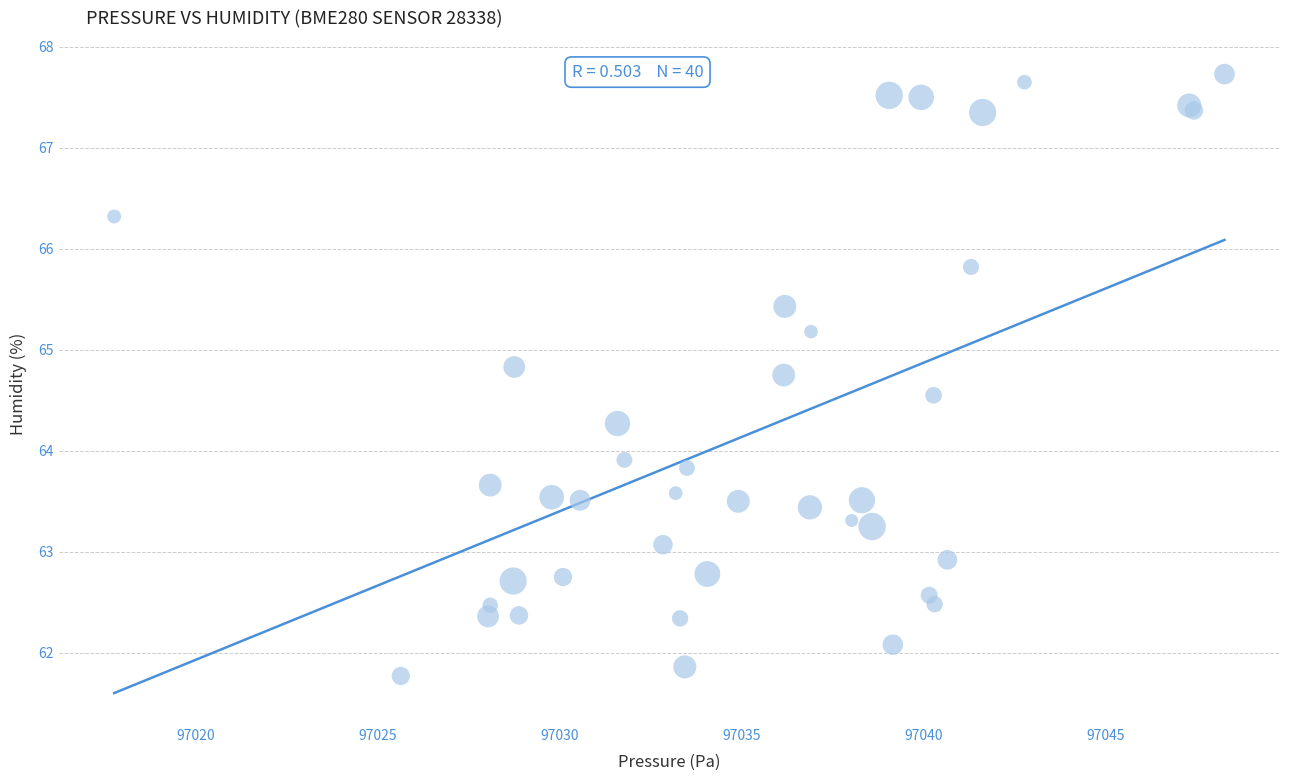

What Y value in the scatter plot is closest to 64?

63.9